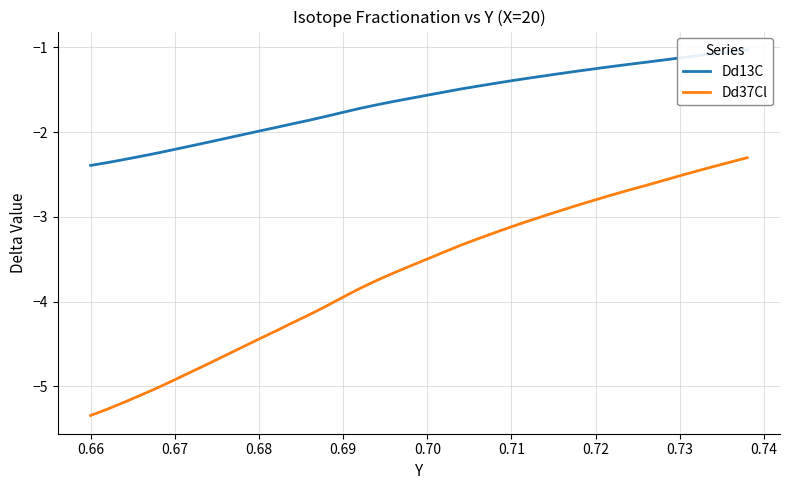

What is the highest value of the Dd37Cl series?

-2.3